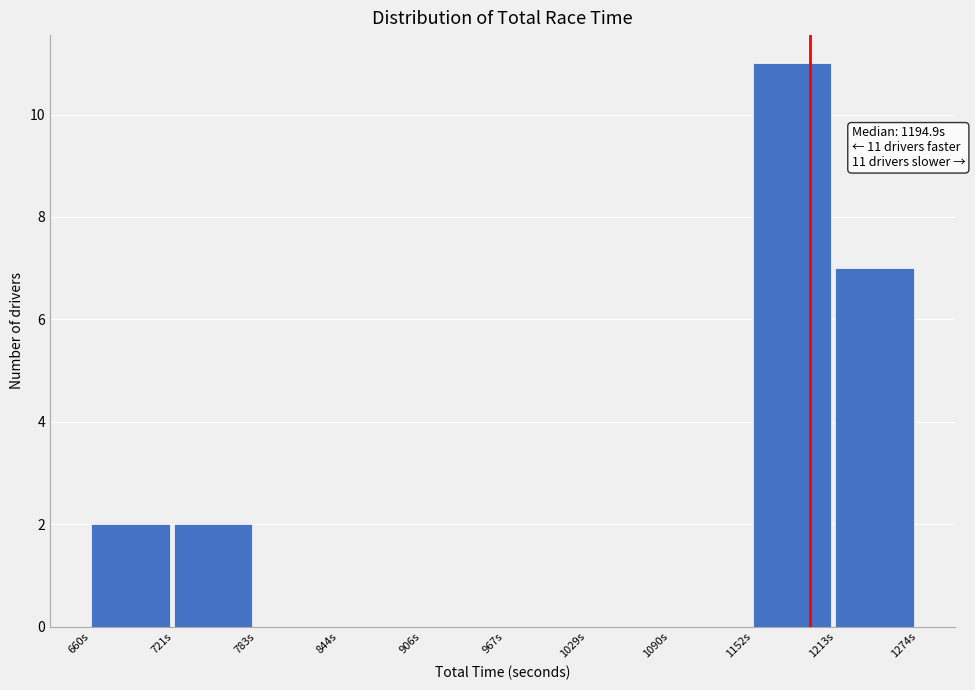

Which range on the x-axis has the tallest bar?

1150 to 1210